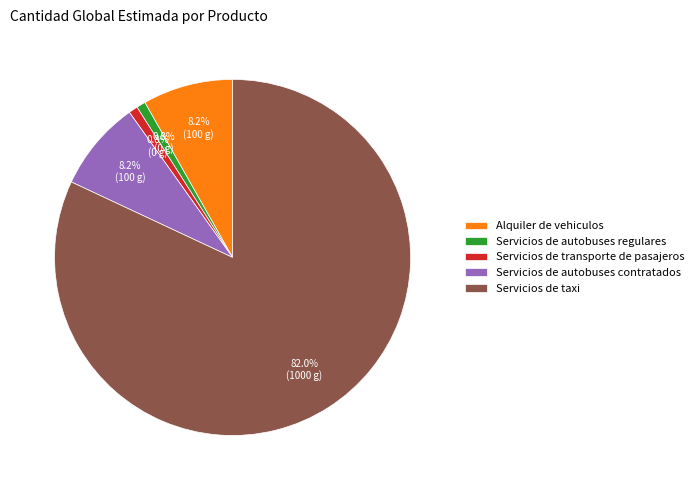

What percentage is the Servicios de taxi slice, to the nearest percent?

82%